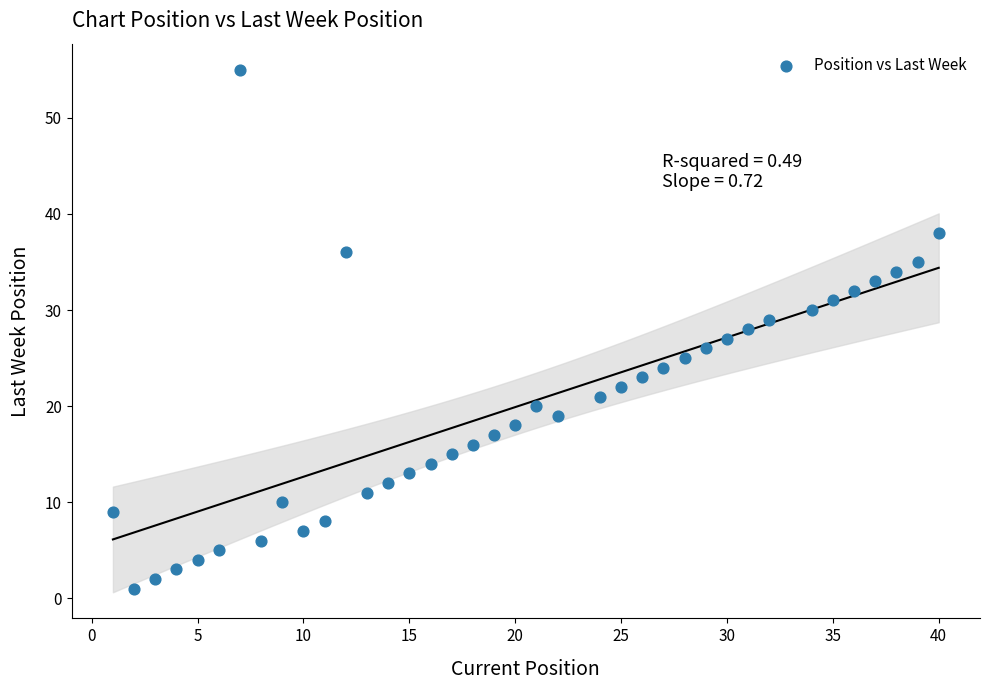

What is the range of Y values (max minus min)?

54